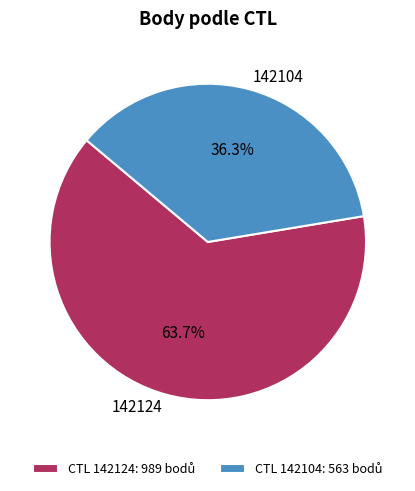

To the nearest percent, what percentage of the pie is 142104?

36%